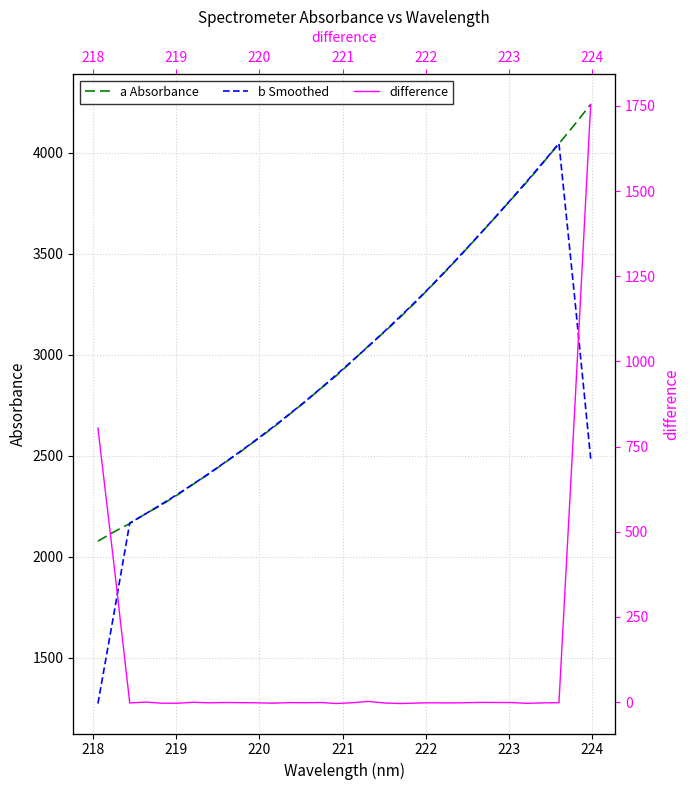

How many interior local peaks does the difference series have?

8